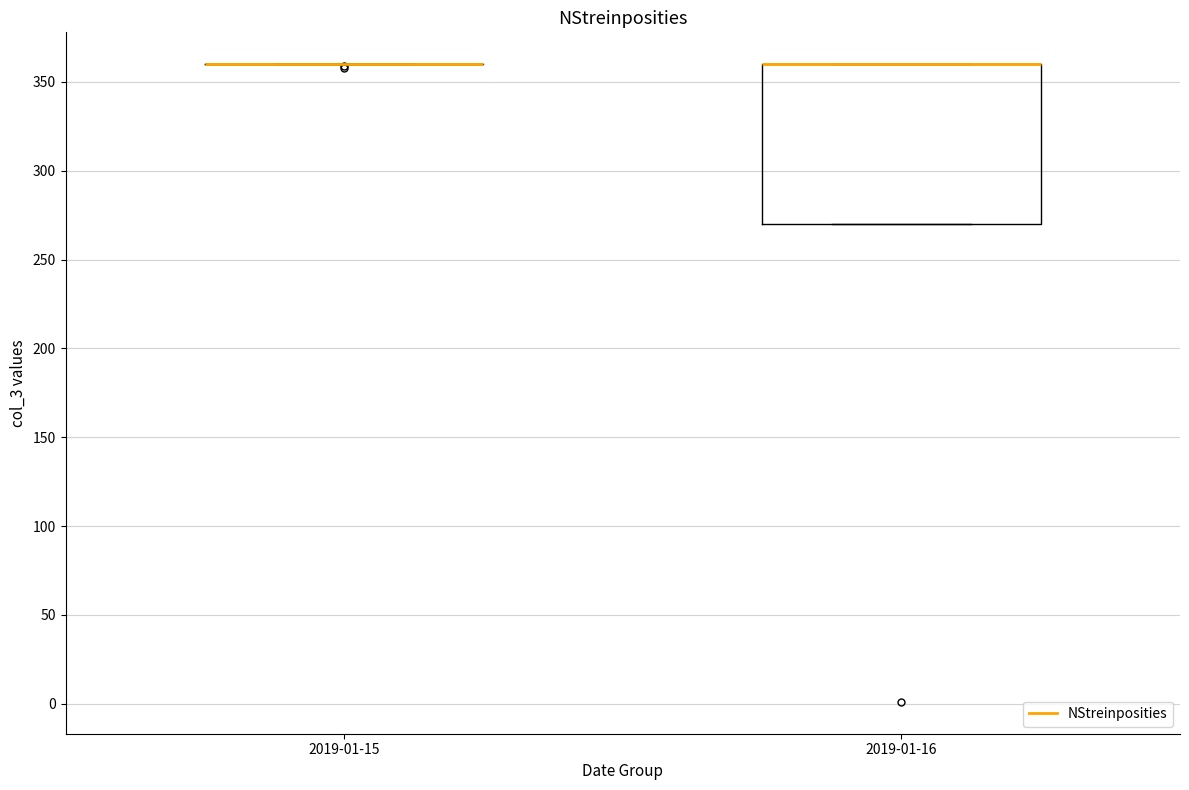

Reading left to right, read every box against the y-axis: the position of its median line, the range the box covers, and the ends of its whiskers. The values are not printed on the chart, so give them approximately, as read against the axis.

2019-01-15: box collapsed to a line at 360, whiskers 360 to 360
2019-01-16: median 360 (drawn on the box's upper edge), box 270 to 360, whiskers 270 to 360